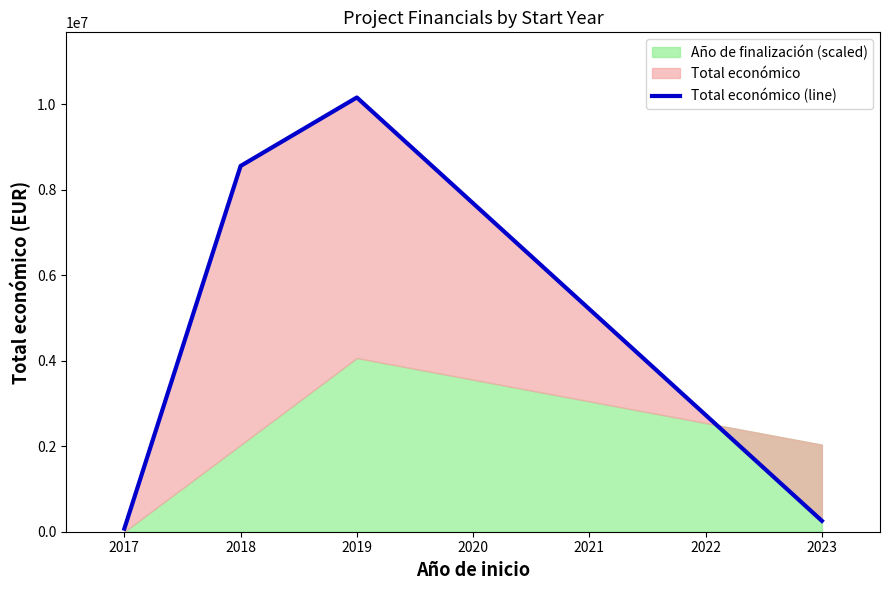

Does the chart display data point markers on the line(s)?

No